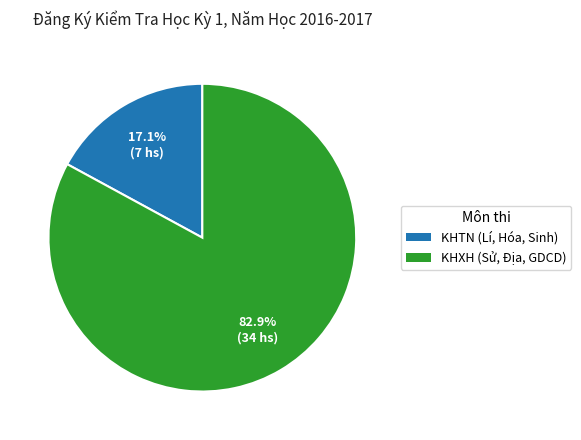

The KHXH (Sử, Địa, GDCD) slice represents 94% of the pie. True or false?

False